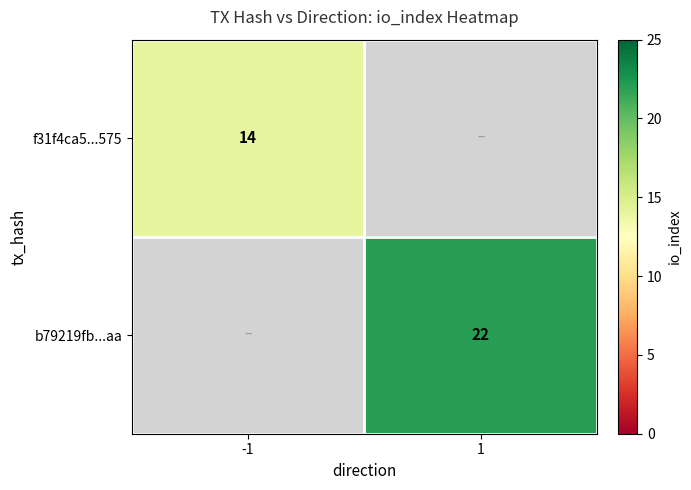

True or false: f31f4ca5...575 has a value of 20.6 at -1.

False